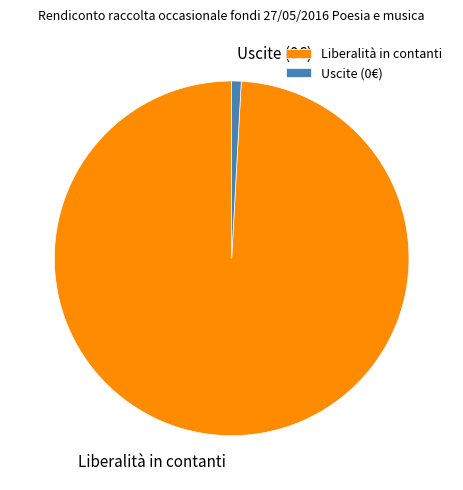

Rank the categories by value from lowest to highest.

Uscite (0€), Liberalità in contanti